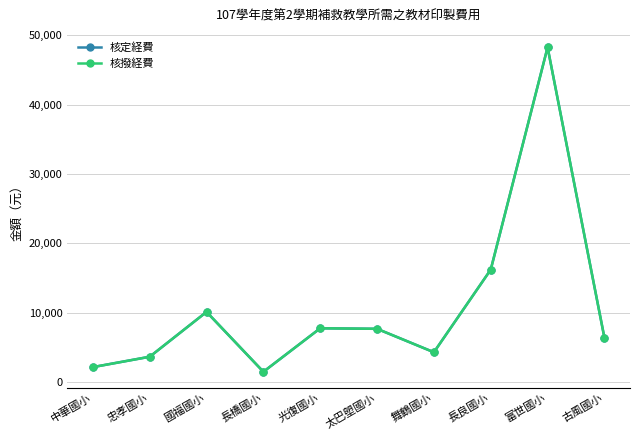

Where is the first local maximum for 核定経費?

國福國小